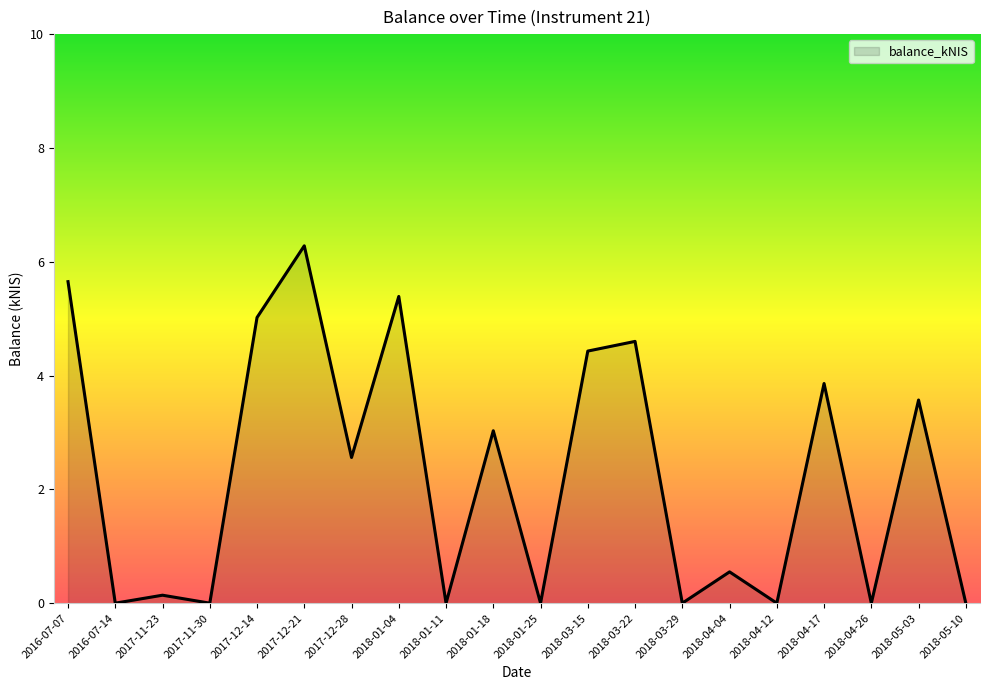

The value at 2018-01-04 is 5.4. True or false?

True